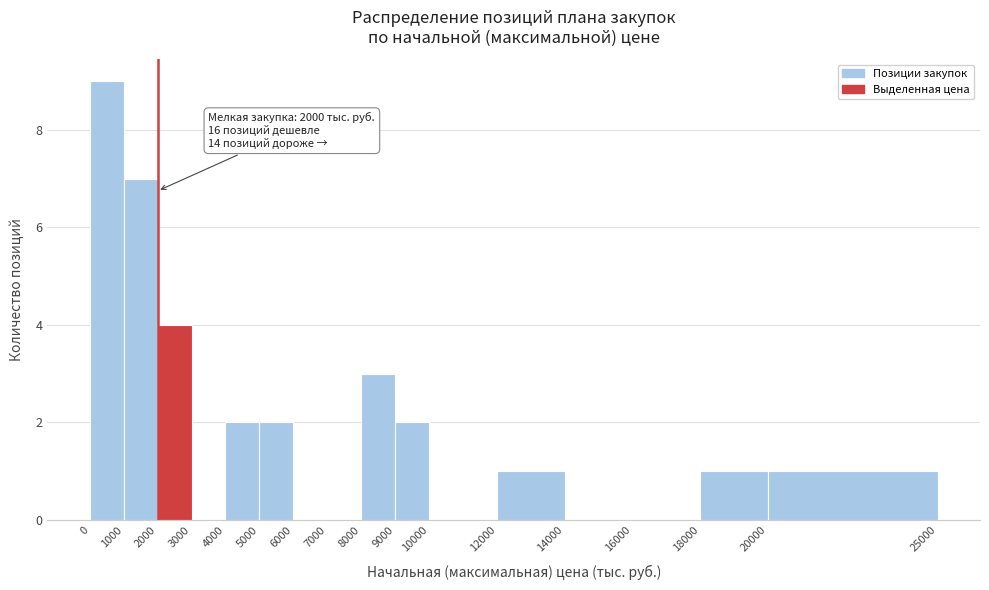

Over which range of the x-axis is the bar tallest?

0 to 1000